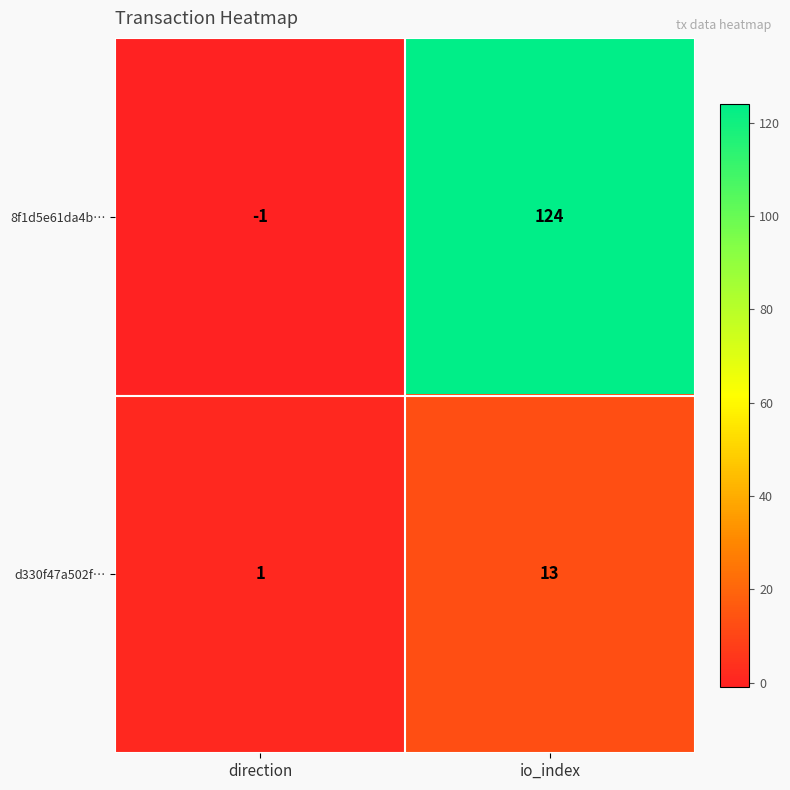

List the series in order of their peak value, lowest first.

d330f47a502f…, 8f1d5e61da4b…